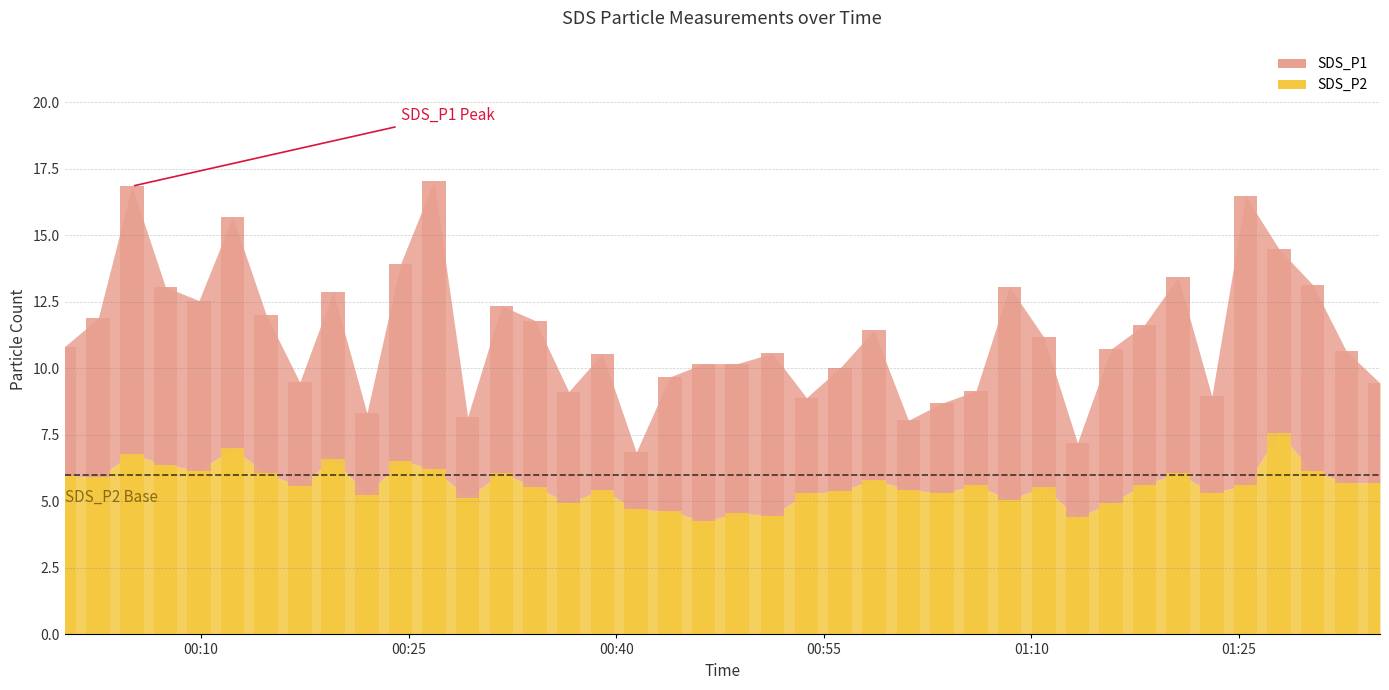

How many bars are there in total?

40